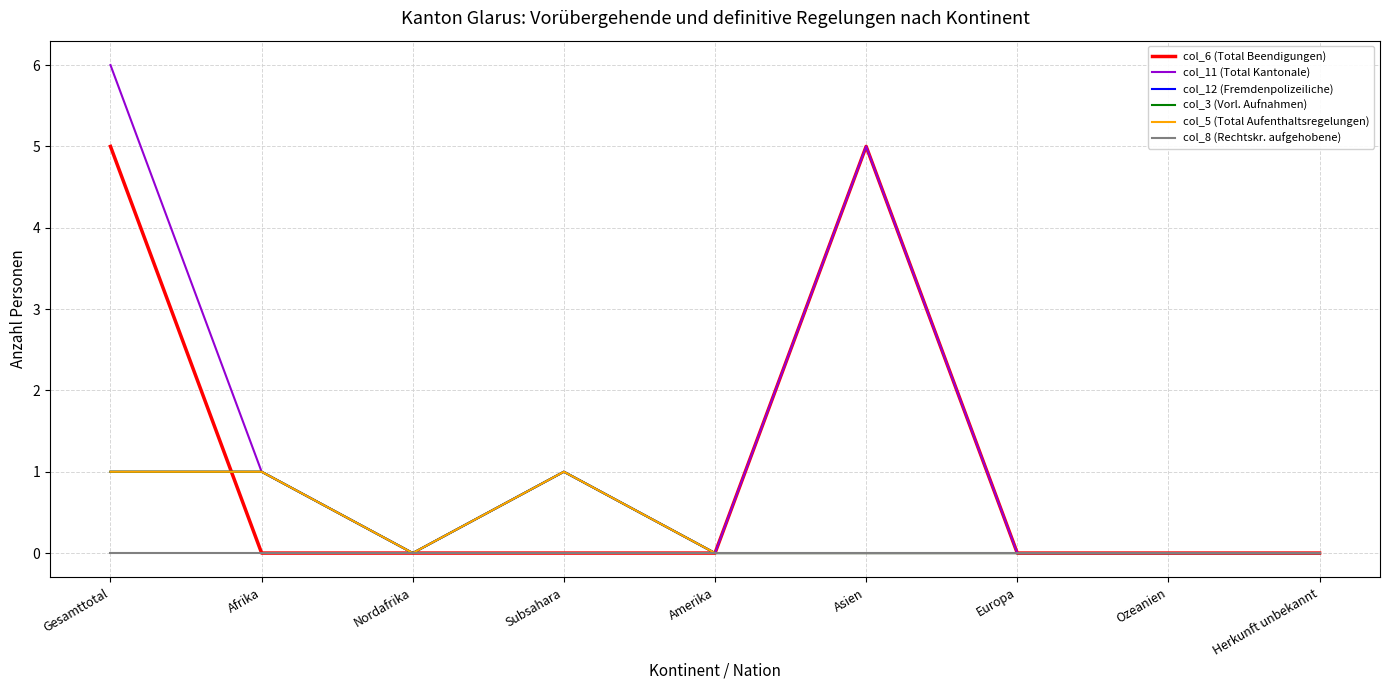

Does the chart have visible grid lines?

Yes